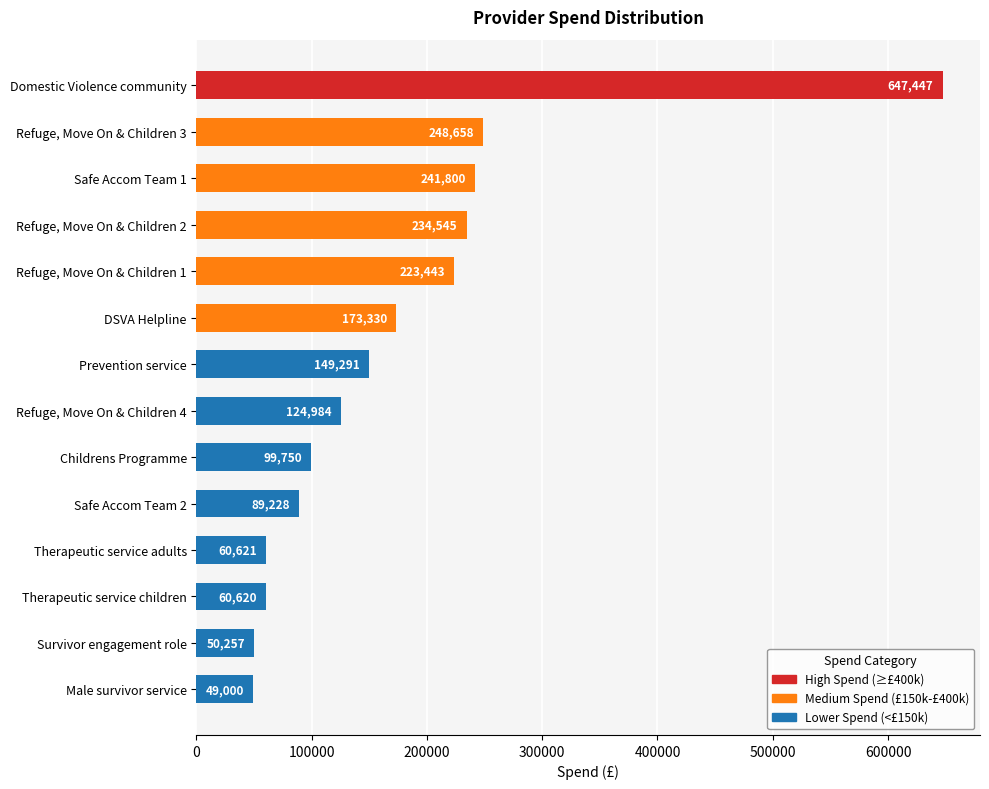

What is the difference between the values at DSVA Helpline and Therapeutic service adults?

112709